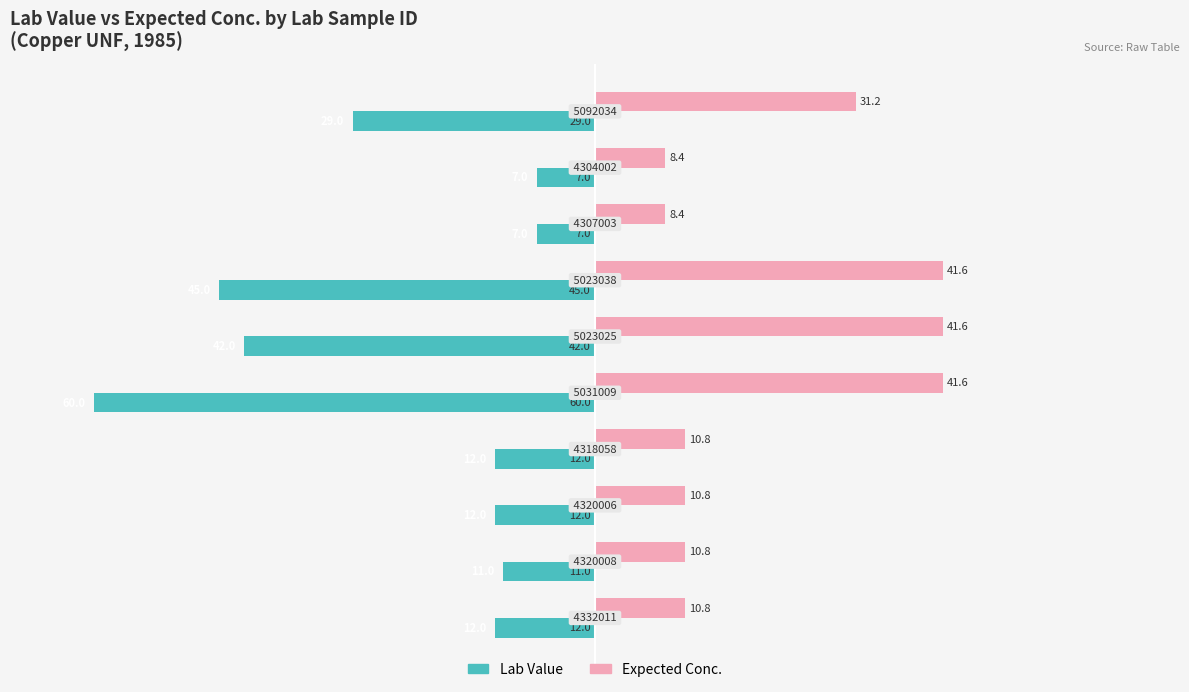

What is the difference between the maximum and minimum values in the Lab Value series?

53.0